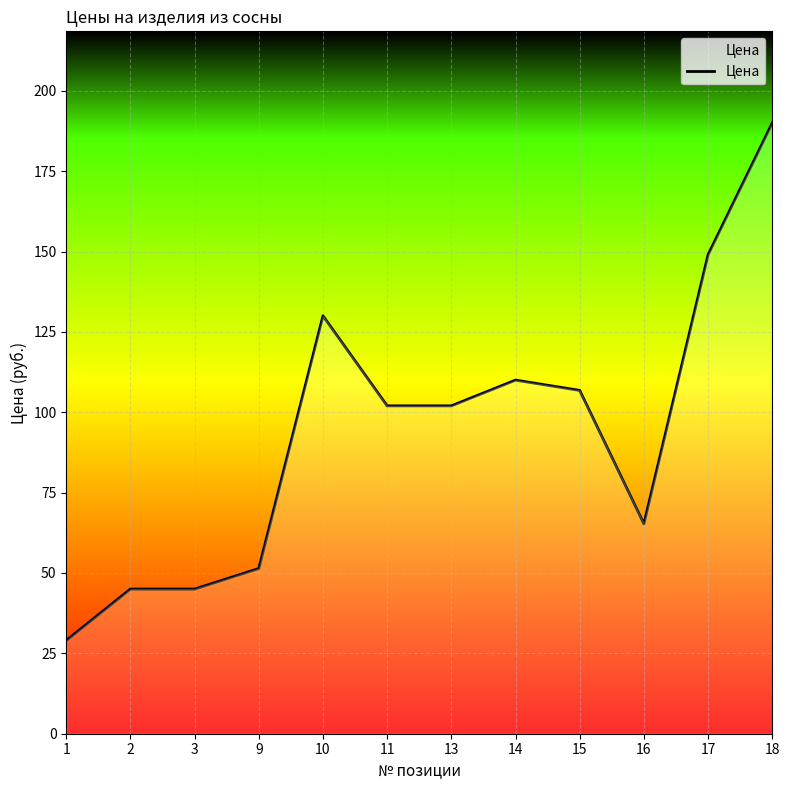

Approximately how many times larger is the value at 15 compared to 18?

0.6